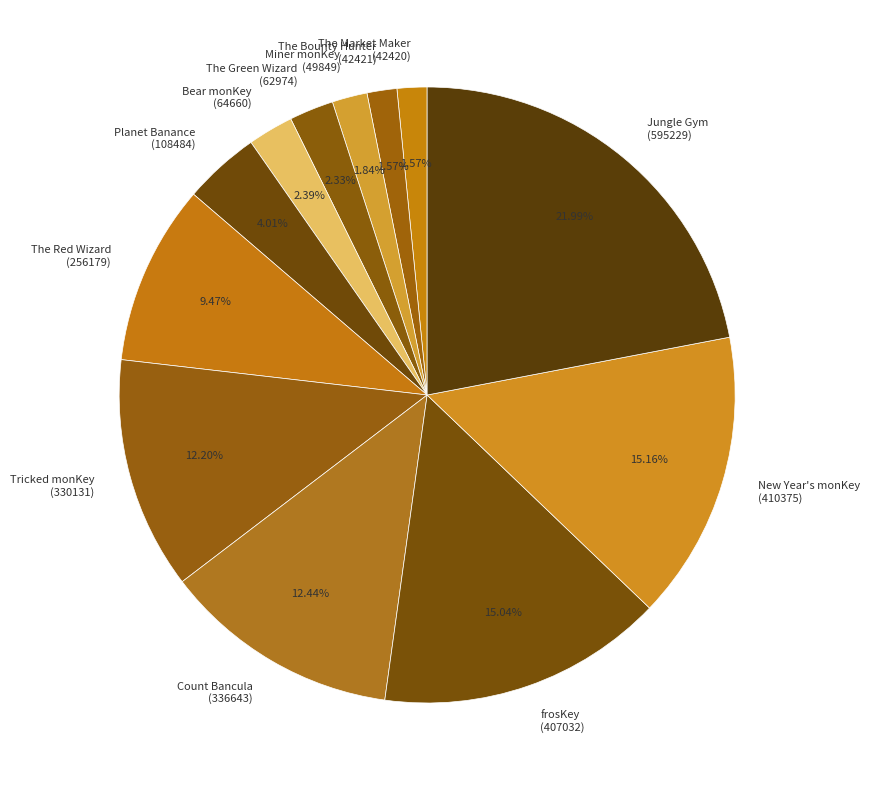

Does any single category account for the majority?

No